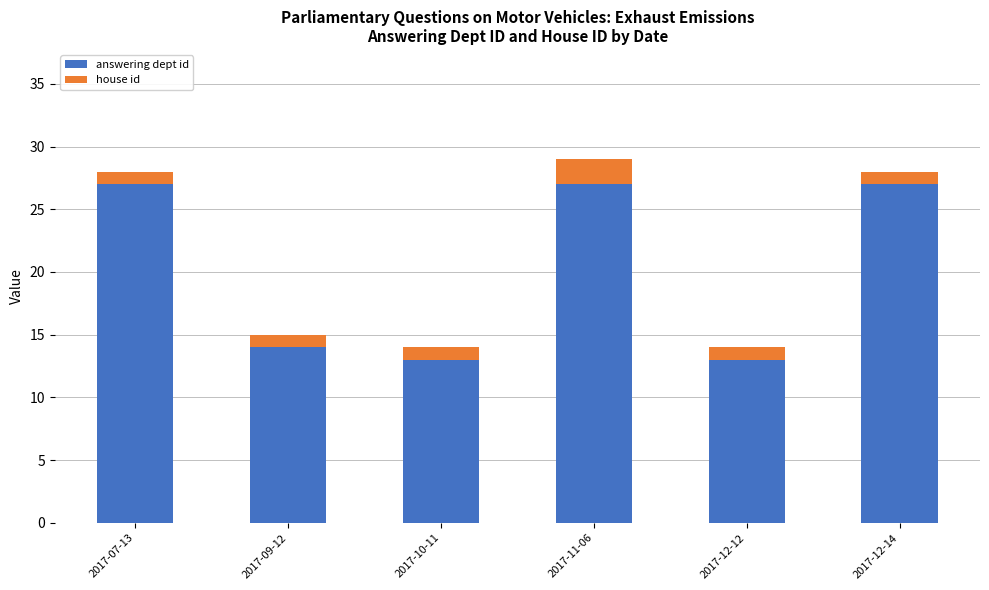

What is the sum of the answering dept id values at 2017-10-11 and 2017-11-06?

40